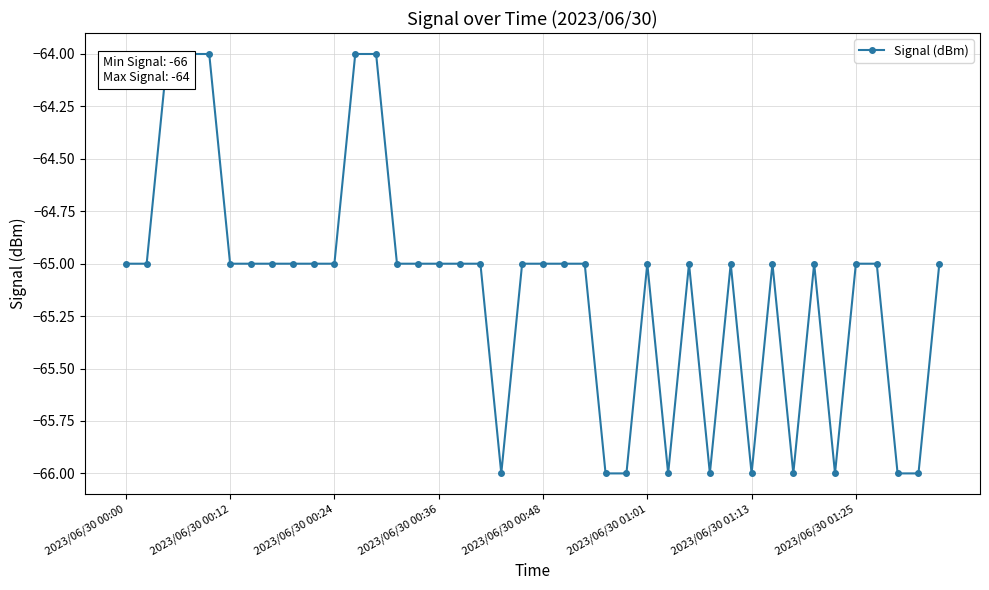

What is the greatest value displayed?

-64